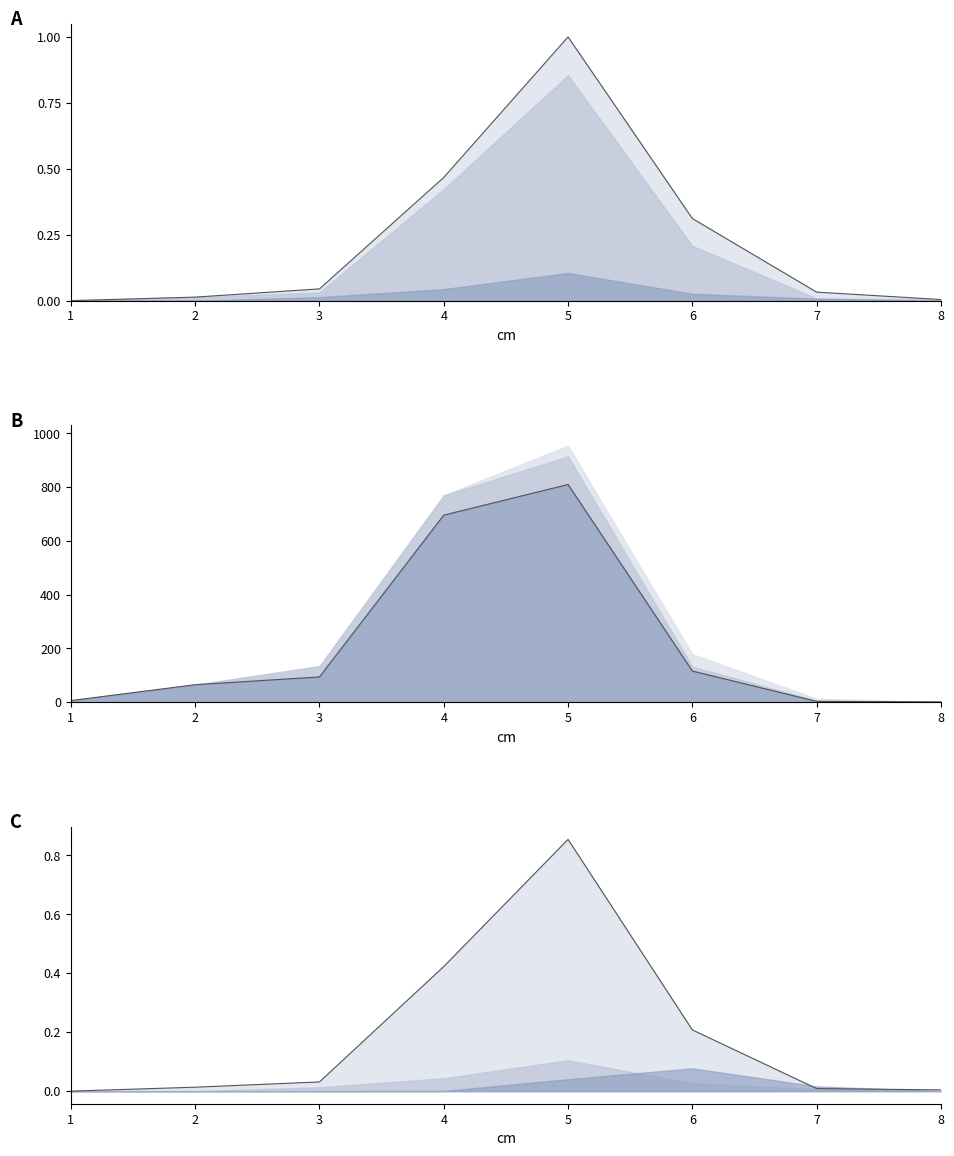

In produit_vtgr_DECLASSE, how many points are higher than both neighbors (excluding endpoints)?

1